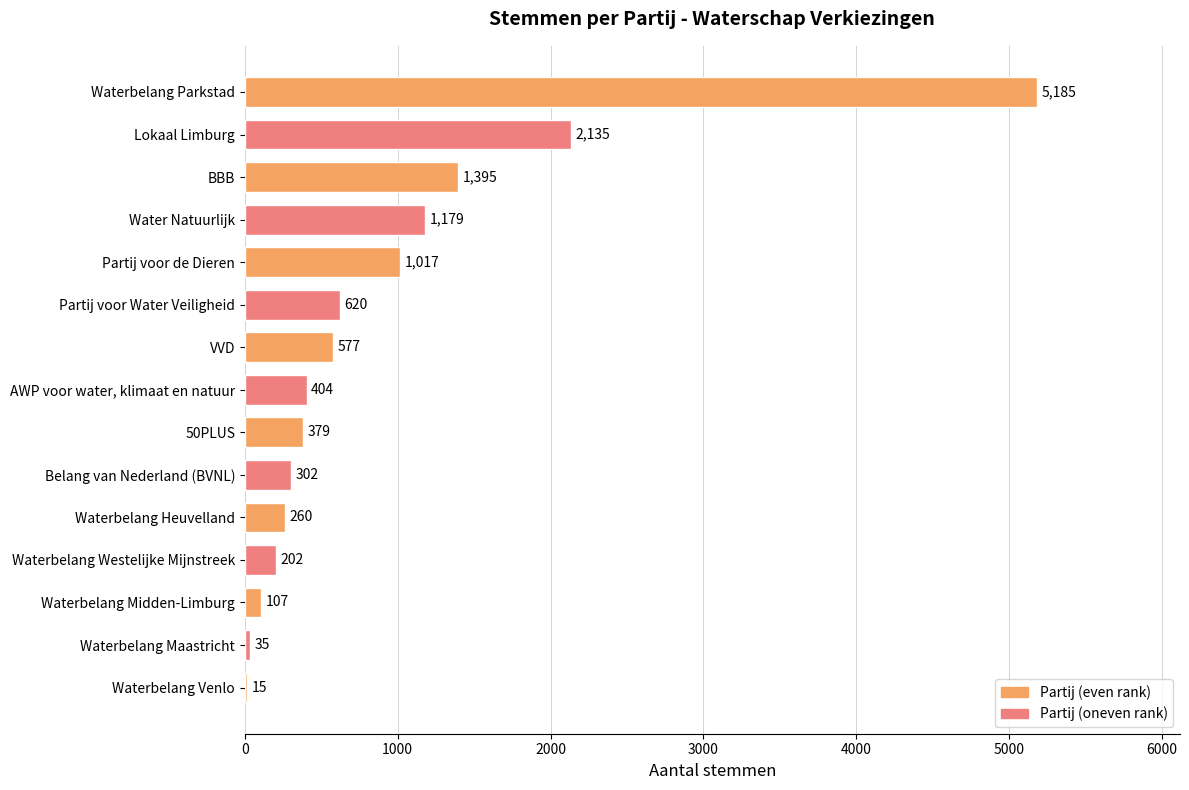

Which category has the highest value across all series?

Waterbelang Parkstad